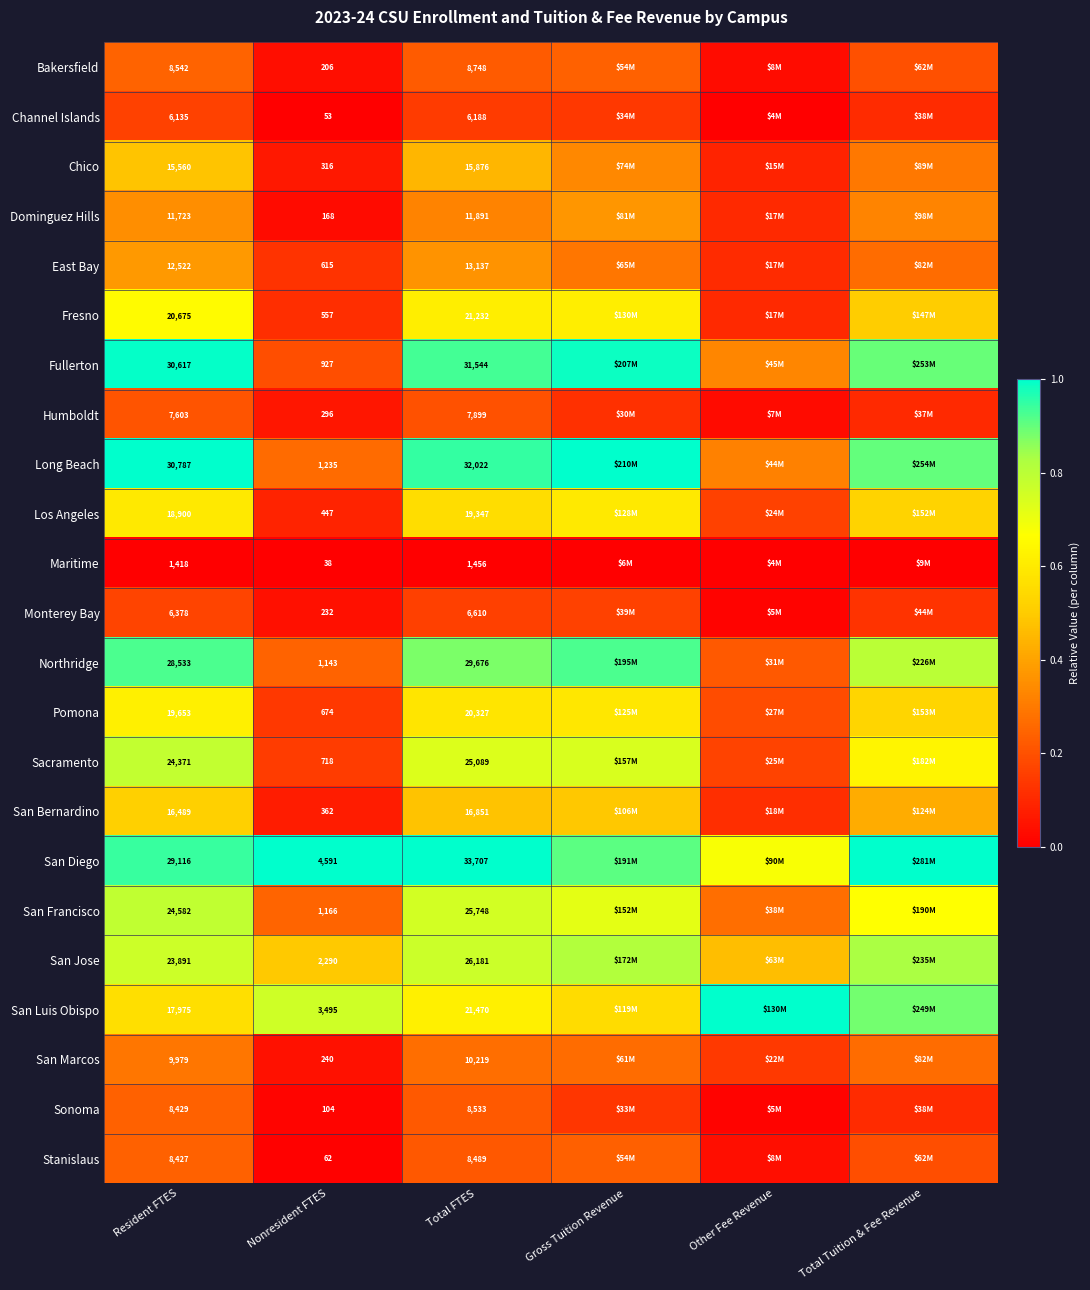

At Total FTES, list the series in order from largest to smallest.

San Diego, Long Beach, Fullerton, Northridge, San Jose, San Francisco, Sacramento, San Luis Obispo, Fresno, Pomona, Los Angeles, San Bernardino, Chico, East Bay, Dominguez Hills, San Marcos, Bakersfield, Sonoma, Stanislaus, Humboldt, Monterey Bay, Channel Islands, Maritime